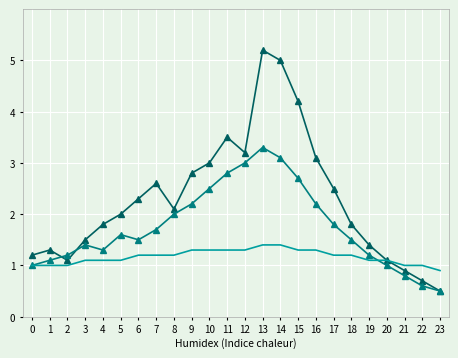

What is the maximum value shown in the chart?

5.2